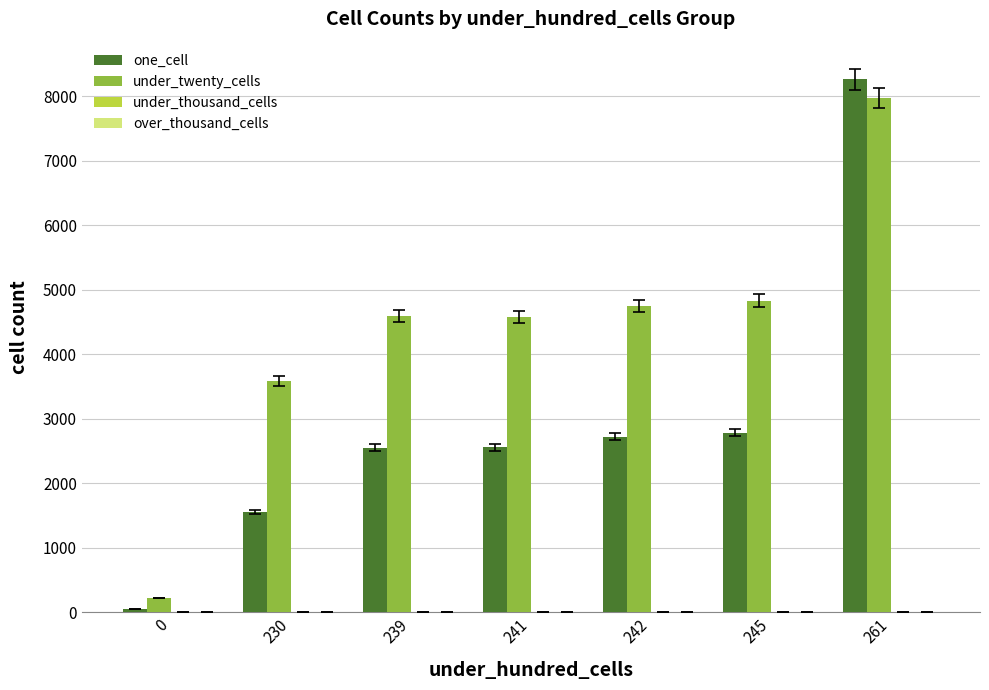

Which series has the largest range (max minus min)?

one_cell